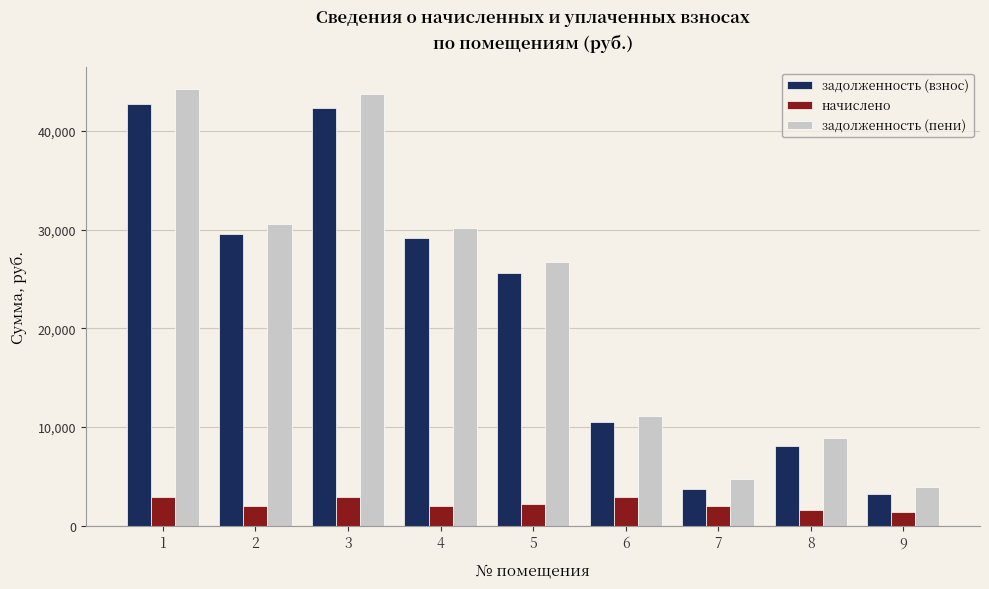

Which series has the largest range (max minus min)?

задолженность (пени)